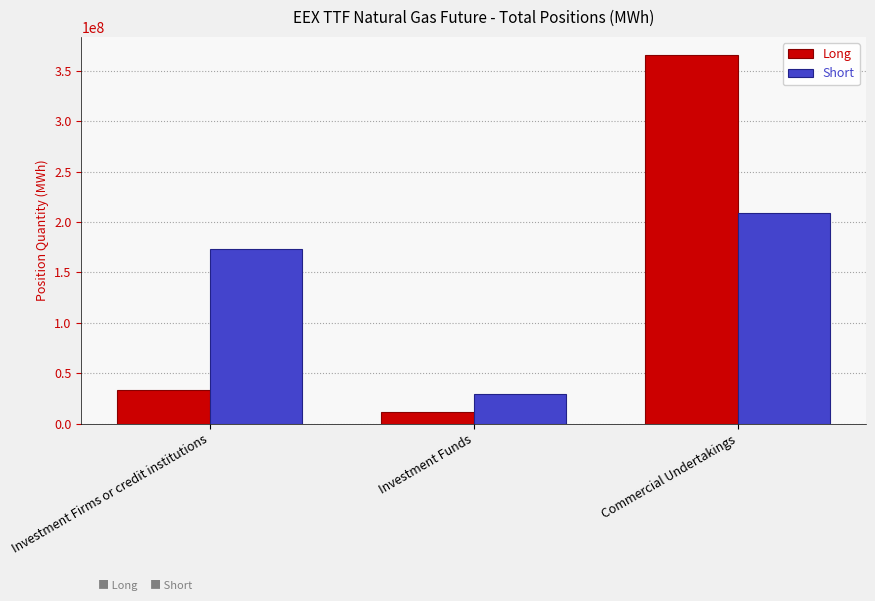

What is the approximate value of Short at Investment Funds?

28936924.0